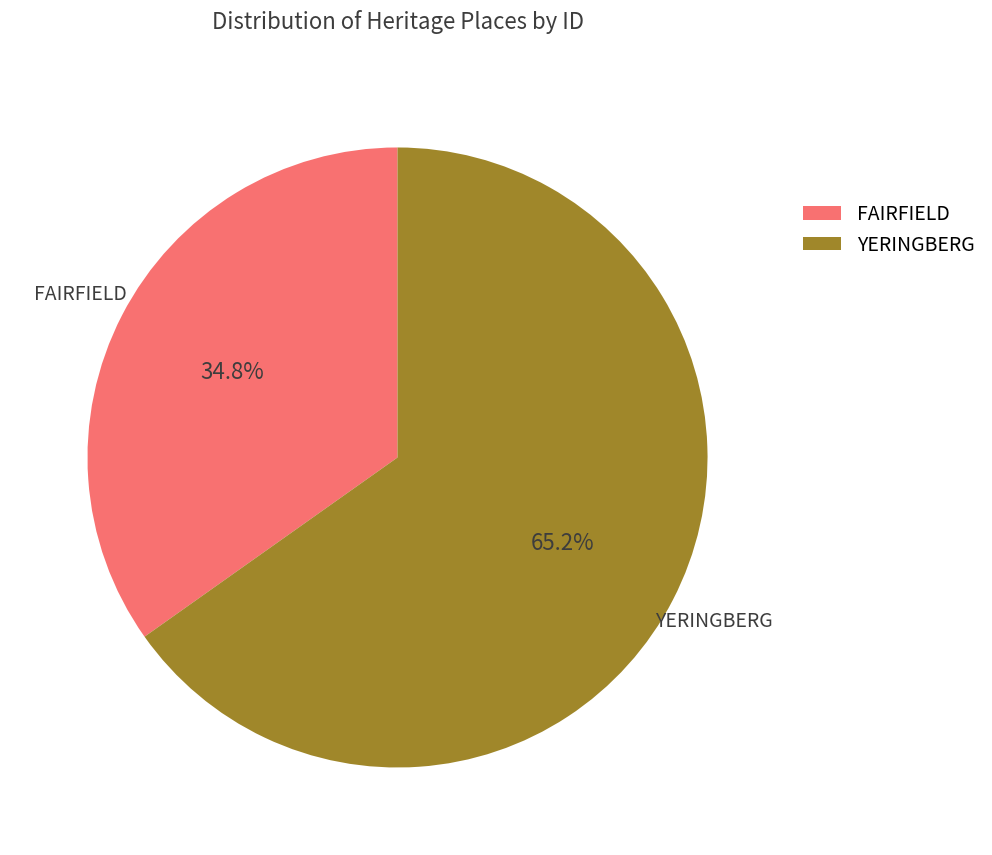

Is there a majority slice in this chart?

Yes